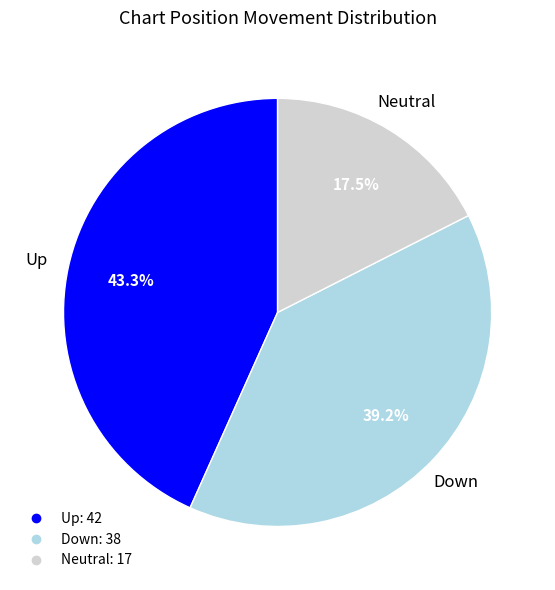

Is there a majority slice in this chart?

No